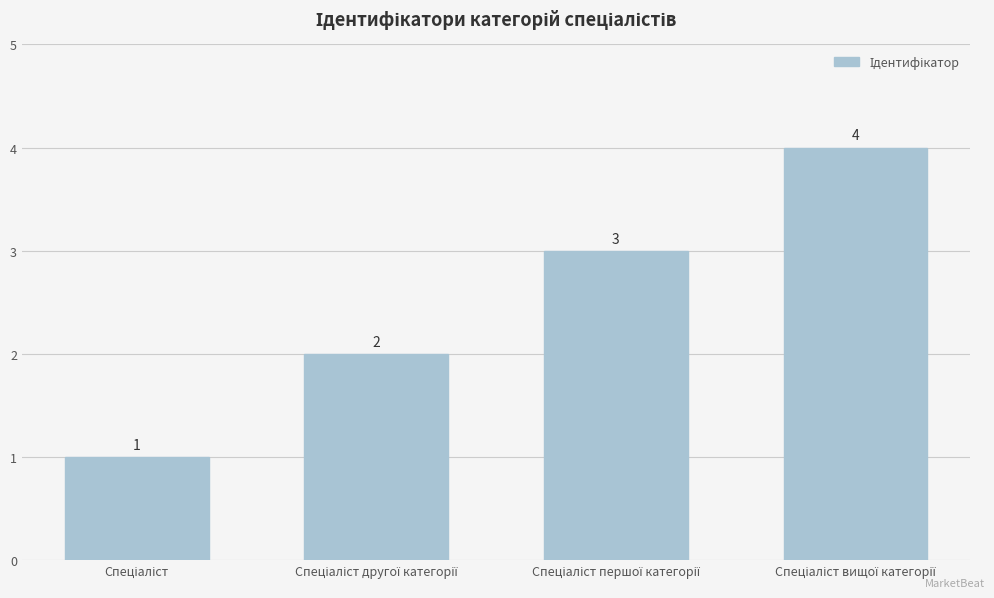

What is the greatest value displayed?

4